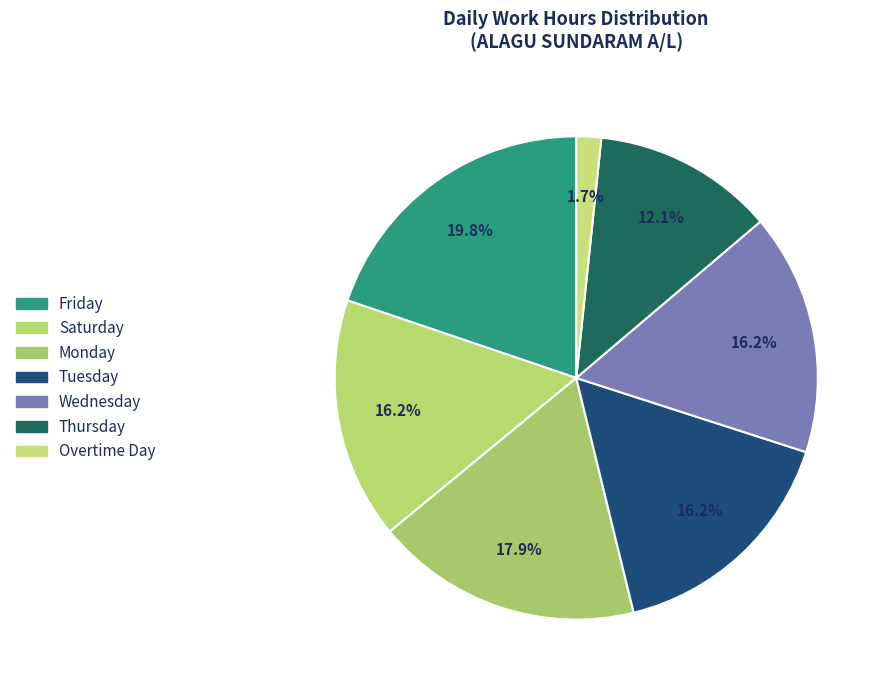

Does any single category account for the majority?

No